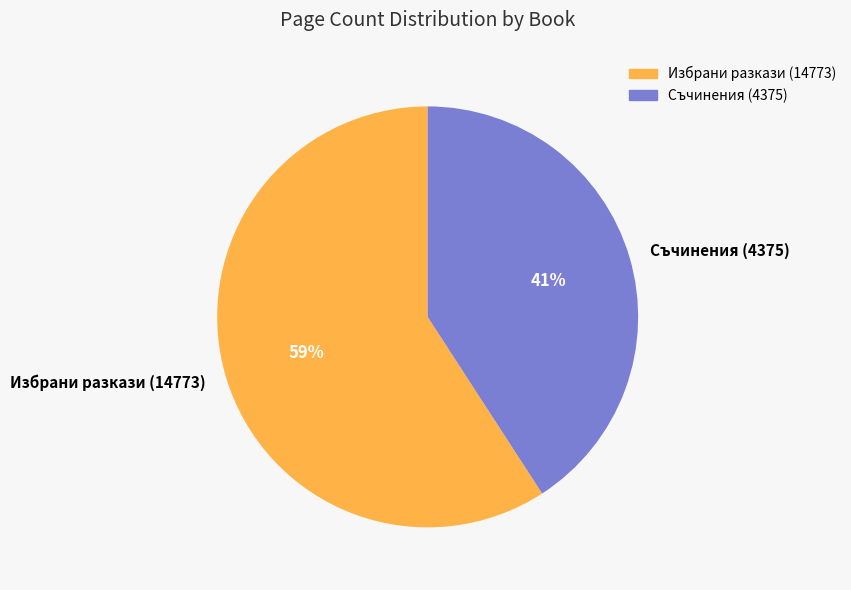

Combined, do Избрани разкази (14773) and Съчинения (4375) account for over 50%?

Yes